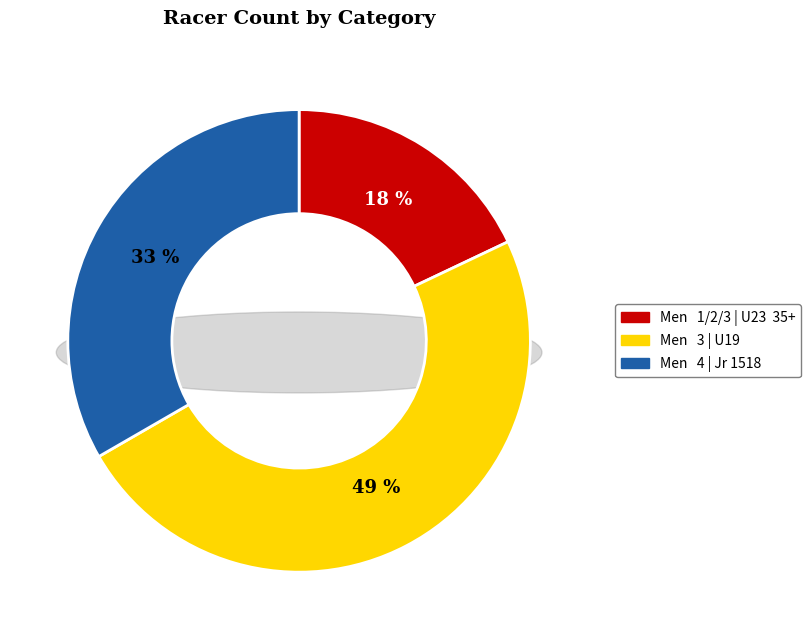

To the nearest percent, what is the average slice percentage?

33%